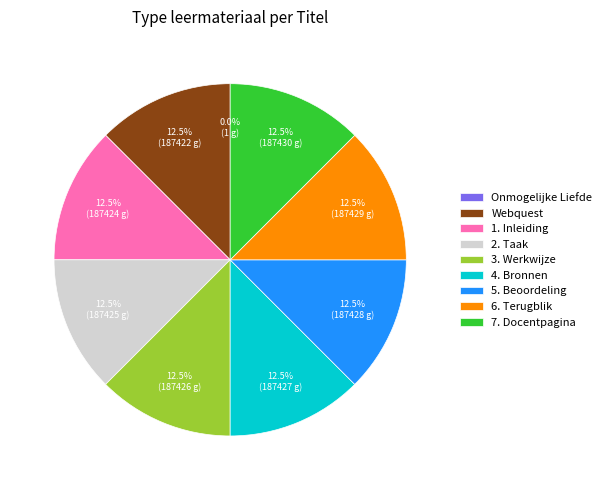

What is the ratio of the value at 2. Taak to the value at 1. Inleiding?

1.0